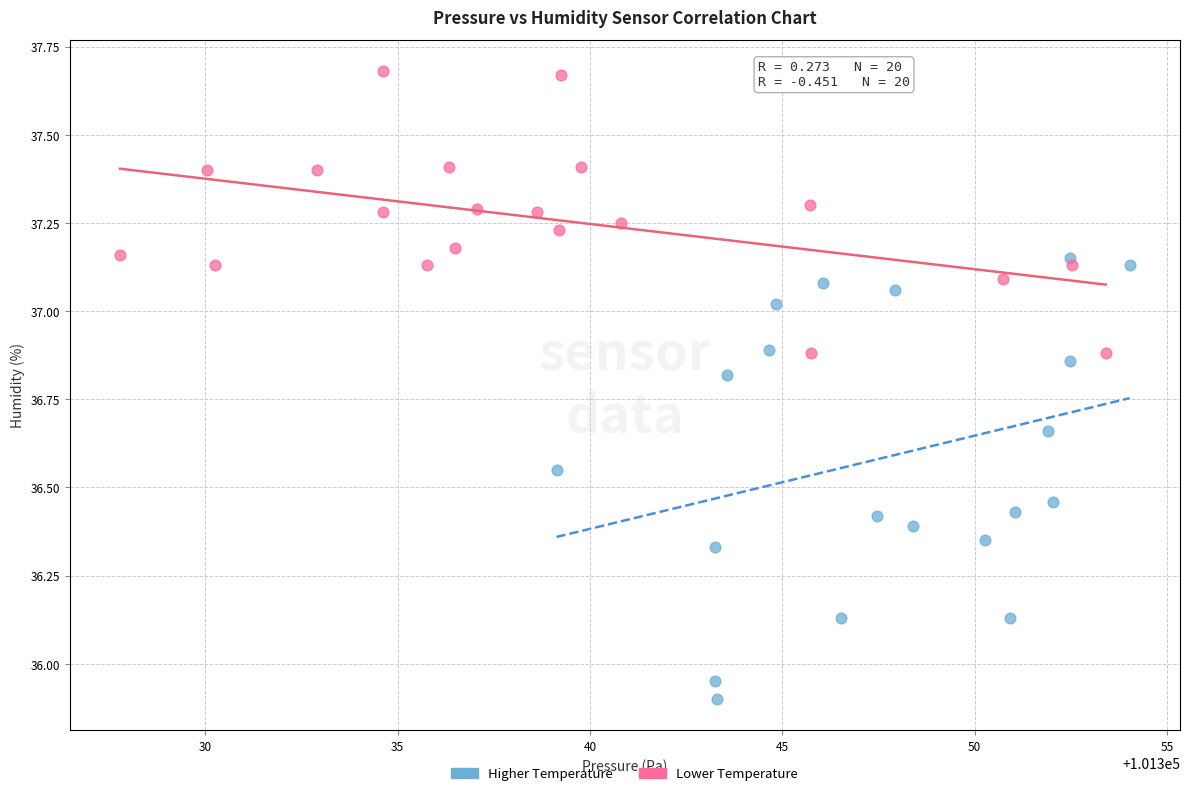

Which series has the largest Y range (max minus min)?

Higher Temperature